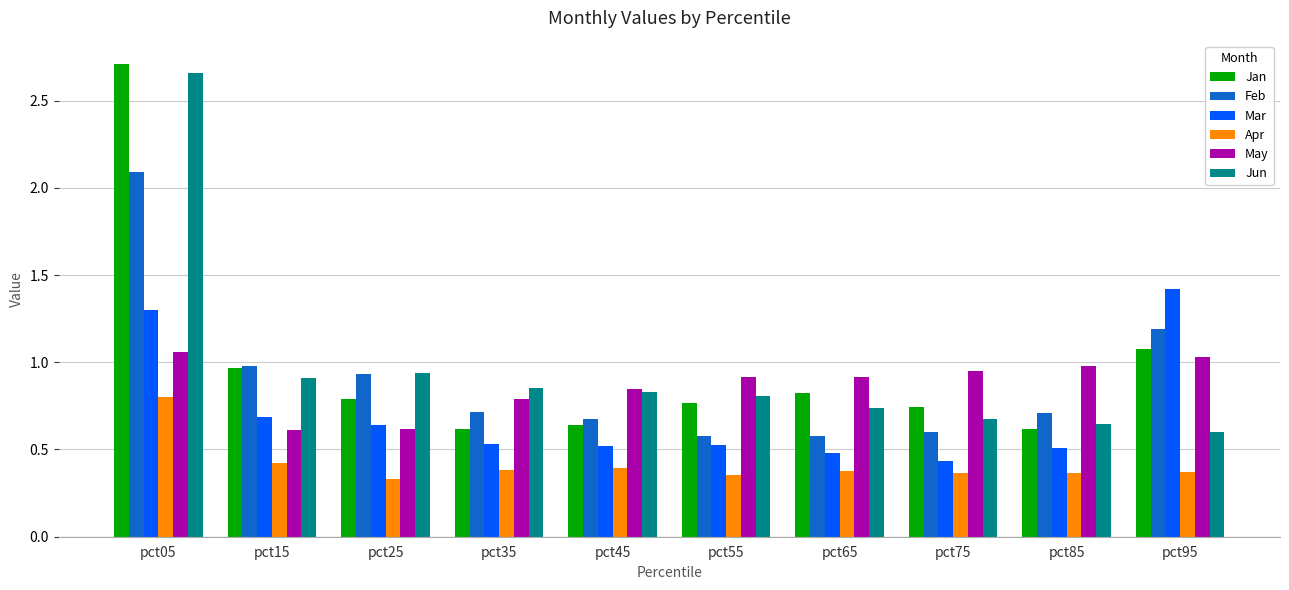

At which category is the sum across all series the highest?

pct05